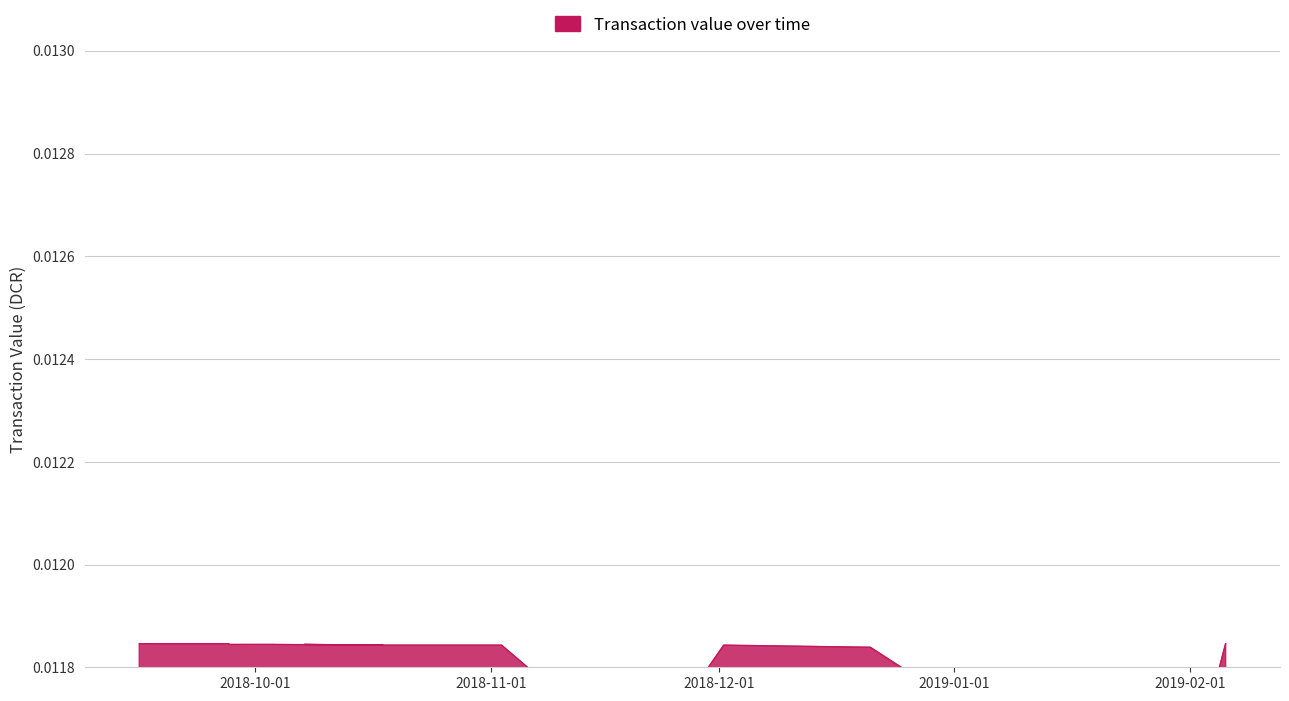

At which category does the chart reach its minimum across all series?

1548845489